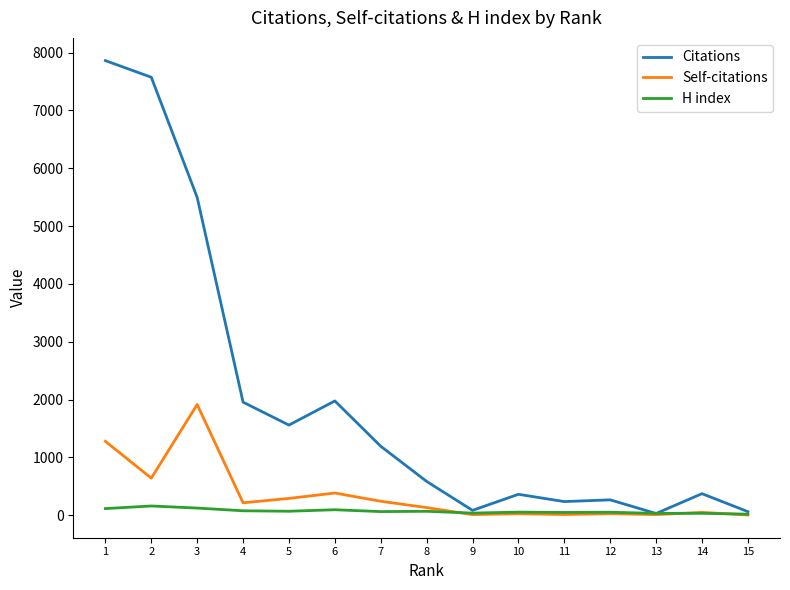

Rank the series by their maximum value, from lowest to highest.

H index, Self-citations, Citations